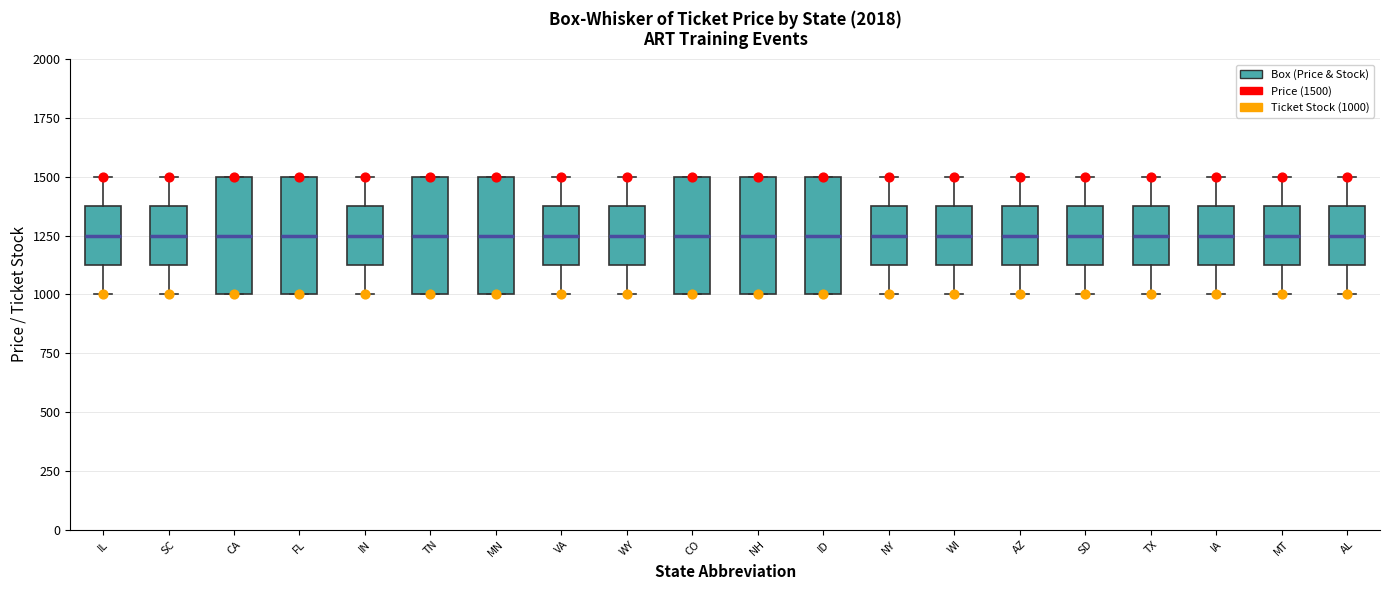

Reading left to right, read every box against the y-axis: the position of its median line, the range the box covers, and the ends of its whiskers. The values are not printed on the chart, so give them approximately, as read against the axis.

IL: median 1250, box 1150 to 1400, whiskers 1000 to 1500
SC: median 1250, box 1150 to 1400, whiskers 1000 to 1500
CA: median 1250, box 1000 to 1500, whiskers 1000 to 1500
FL: median 1250, box 1000 to 1500, whiskers 1000 to 1500
IN: median 1250, box 1150 to 1400, whiskers 1000 to 1500
TN: median 1250, box 1000 to 1500, whiskers 1000 to 1500
MN: median 1250, box 1000 to 1500, whiskers 1000 to 1500
VA: median 1250, box 1150 to 1400, whiskers 1000 to 1500
WY: median 1250, box 1150 to 1400, whiskers 1000 to 1500
CO: median 1250, box 1000 to 1500, whiskers 1000 to 1500
NH: median 1250, box 1000 to 1500, whiskers 1000 to 1500
ID: median 1250, box 1000 to 1500, whiskers 1000 to 1500
NY: median 1250, box 1150 to 1400, whiskers 1000 to 1500
WI: median 1250, box 1150 to 1400, whiskers 1000 to 1500
AZ: median 1250, box 1150 to 1400, whiskers 1000 to 1500
SD: median 1250, box 1150 to 1400, whiskers 1000 to 1500
TX: median 1250, box 1150 to 1400, whiskers 1000 to 1500
IA: median 1250, box 1150 to 1400, whiskers 1000 to 1500
MT: median 1250, box 1150 to 1400, whiskers 1000 to 1500
AL: median 1250, box 1150 to 1400, whiskers 1000 to 1500